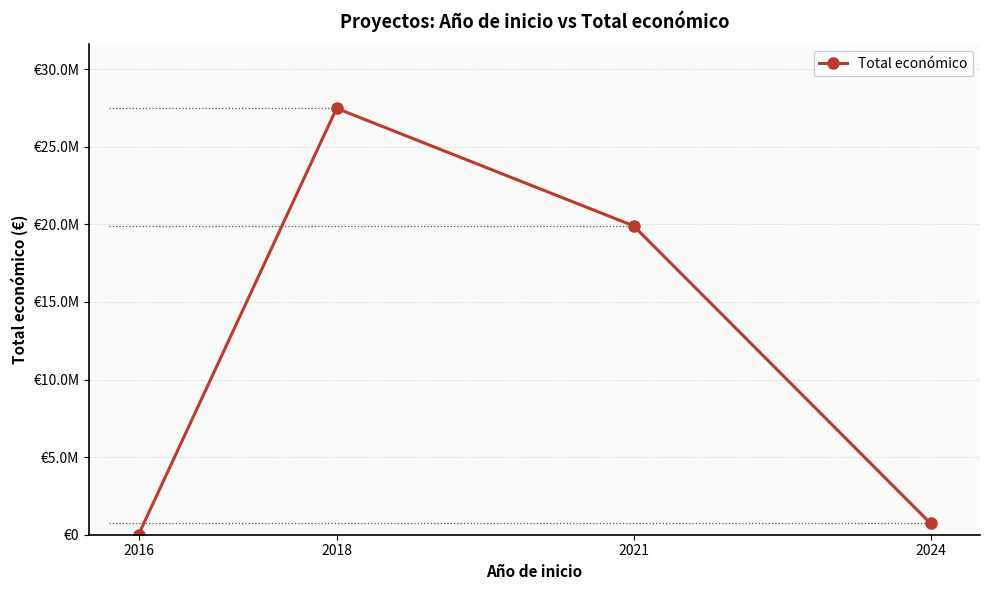

What is the change in value from 2018 to 2024?

-26737116